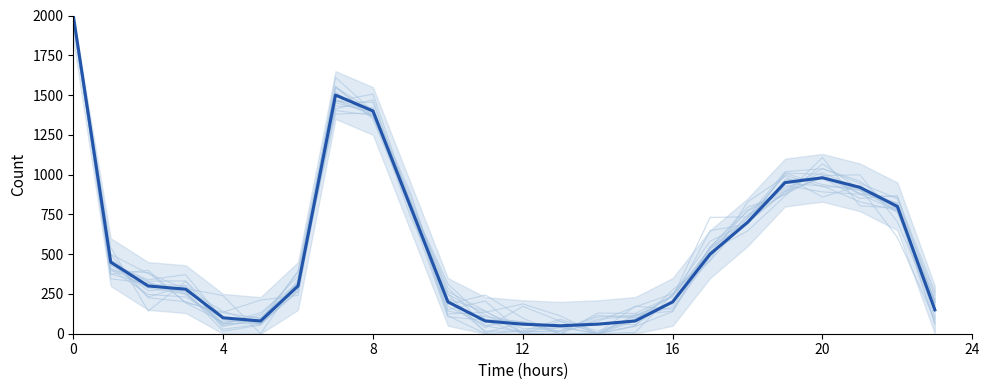

Where is 実行組合がある nearest to the value 1000?

20